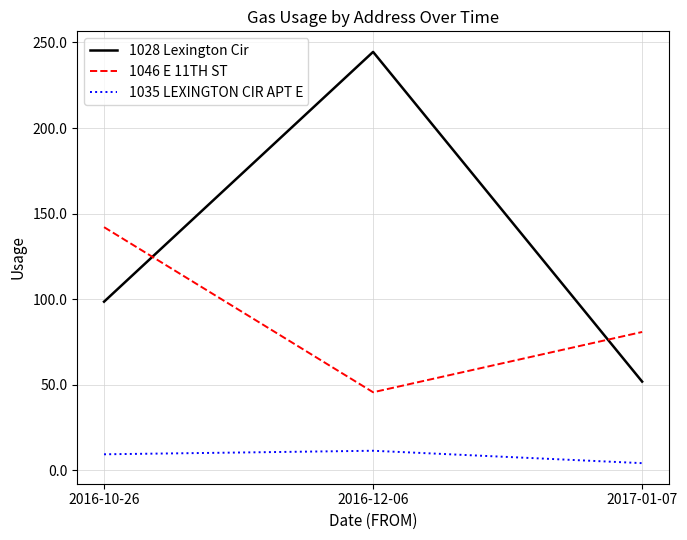

Which category has the highest value across all series?

2016-12-06